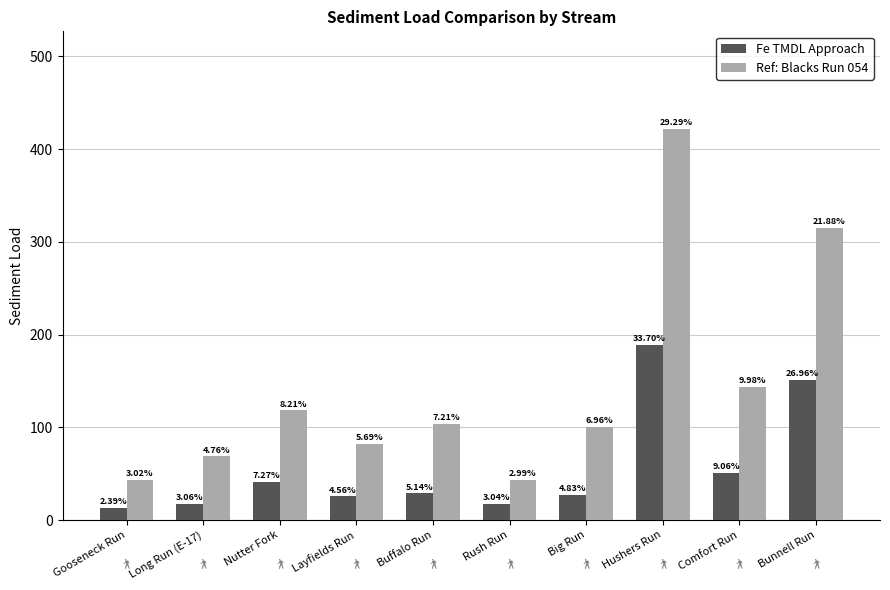

True or false: Fe TMDL Approach has a value of 22.7 at Rush Run.

False